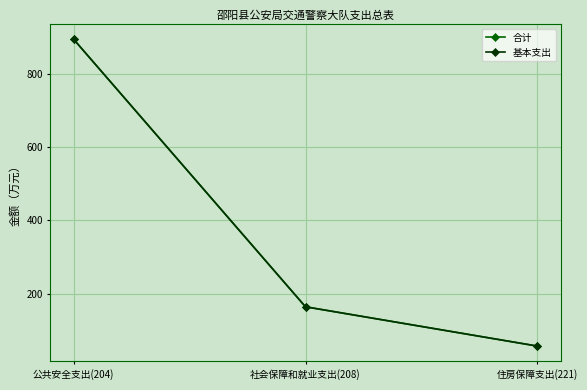

At which label does 合计 reach its peak?

公共安全支出(204)